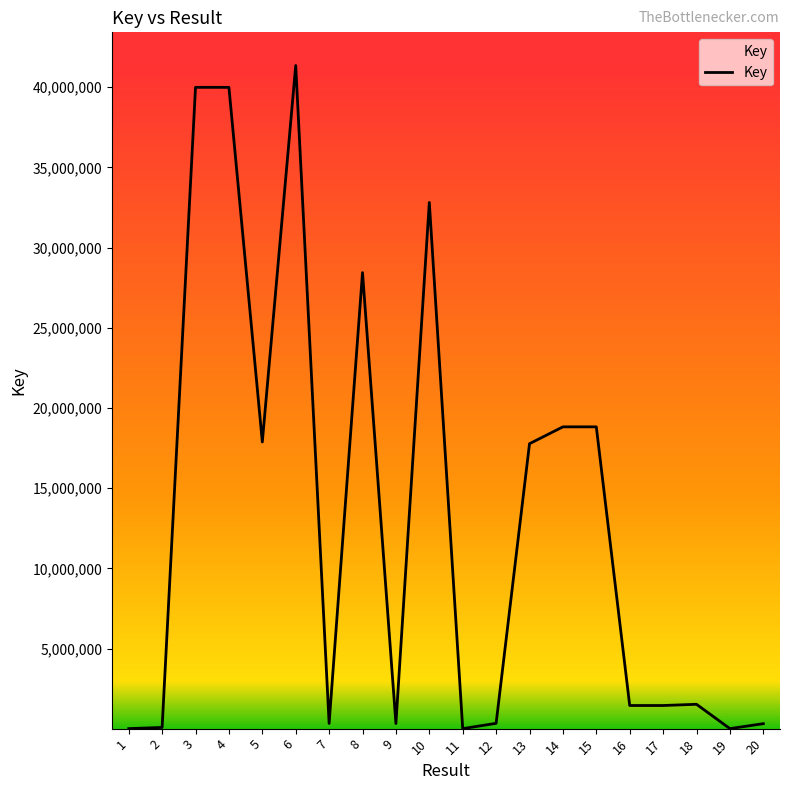

What is the sum of all values?

261672473